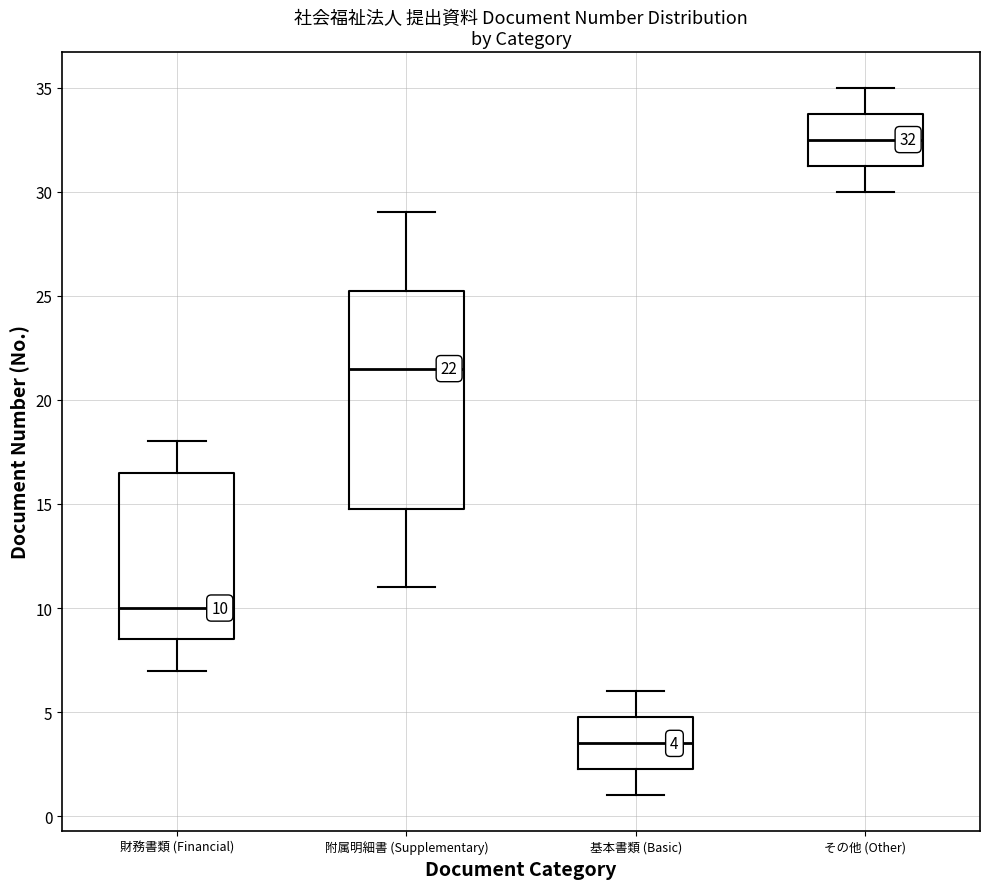

Which box is the tallest, from its lower edge to its upper edge?

附属明細書 (Supplementary)